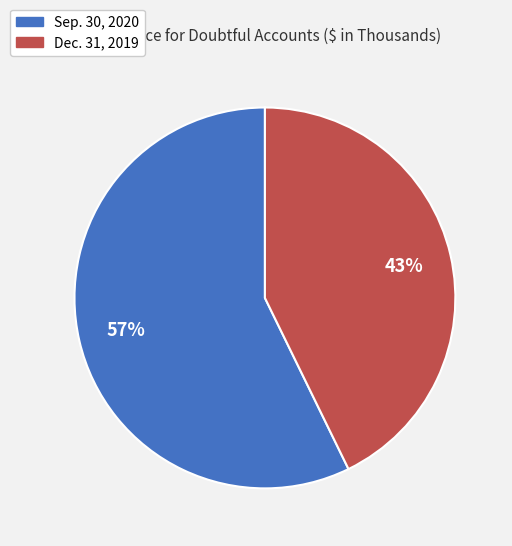

Which category has the smallest portion of the pie?

Dec. 31, 2019